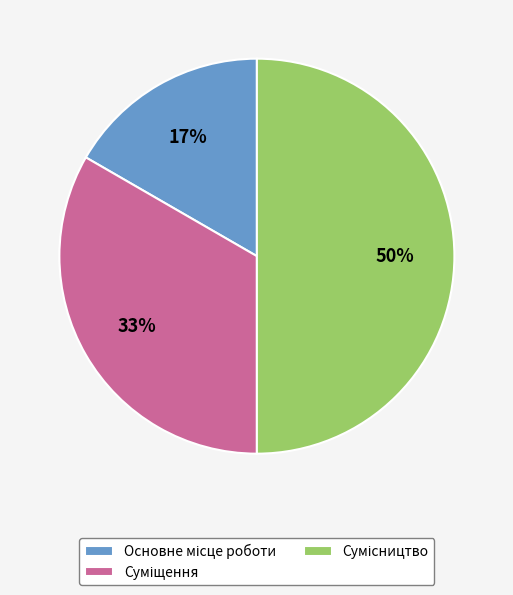

The Сумісництво slice represents 57% of the pie. True or false?

False